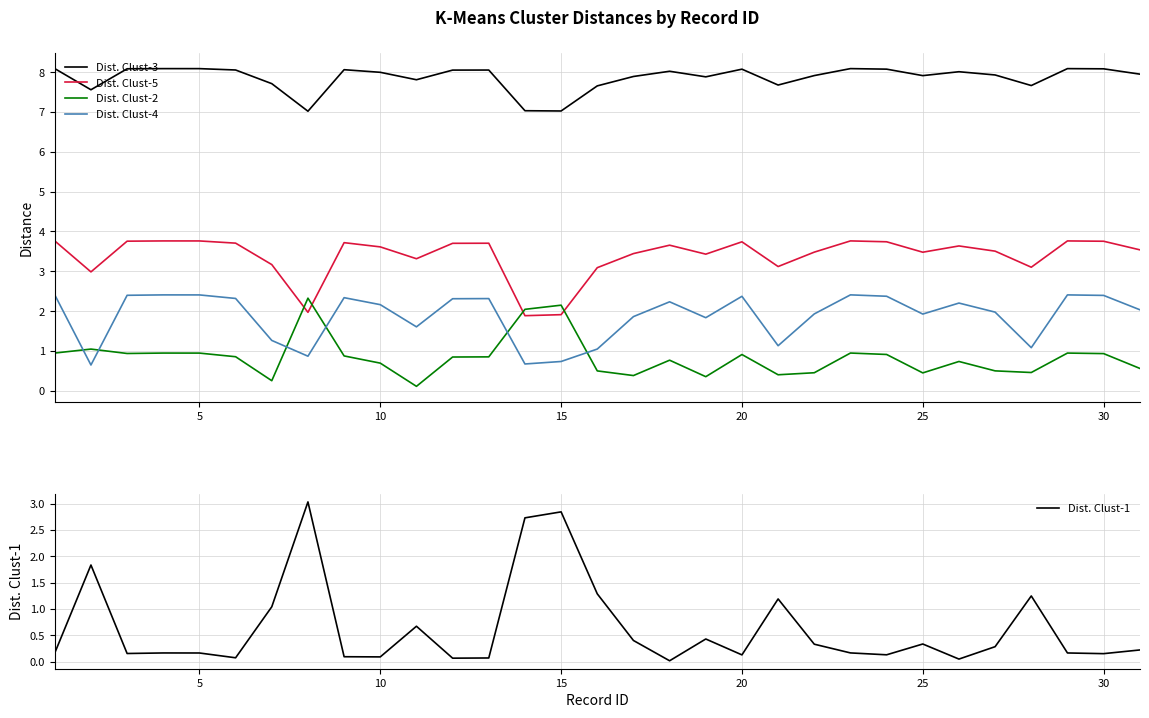

Which series ends up on top after the final intersection of Dist. Clust-4 and Dist. Clust-1?

Dist. Clust-4